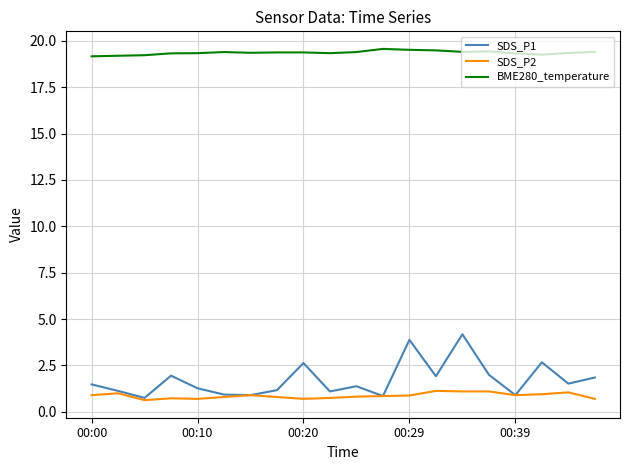

Which series has the largest range (max minus min)?

SDS_P1